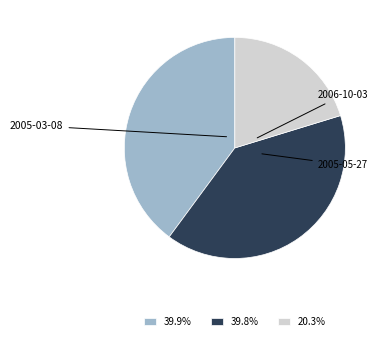

Does any single category account for the majority?

No